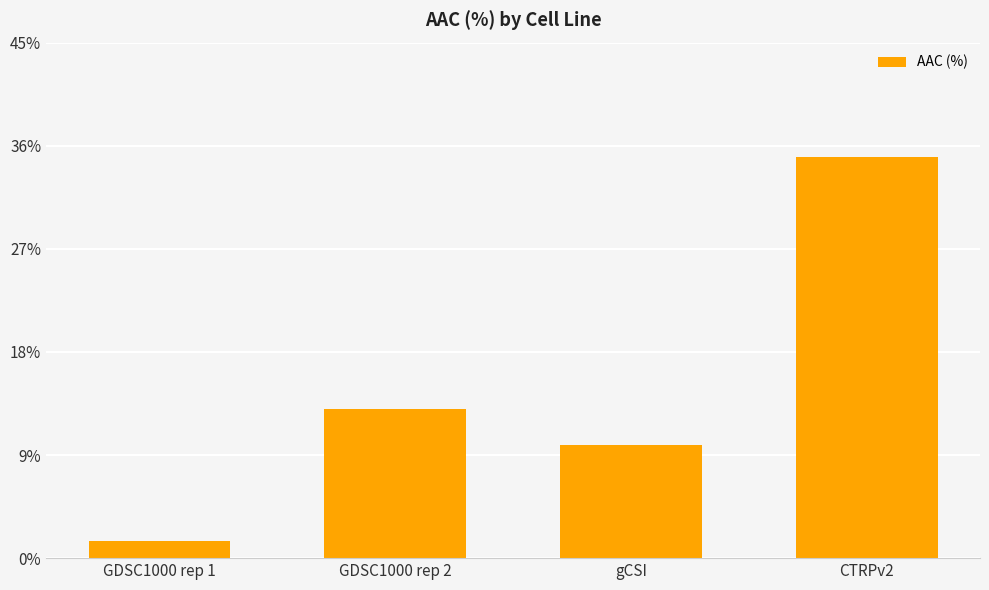

What is the difference between the values at GDSC1000 rep 1 and gCSI?

8.4